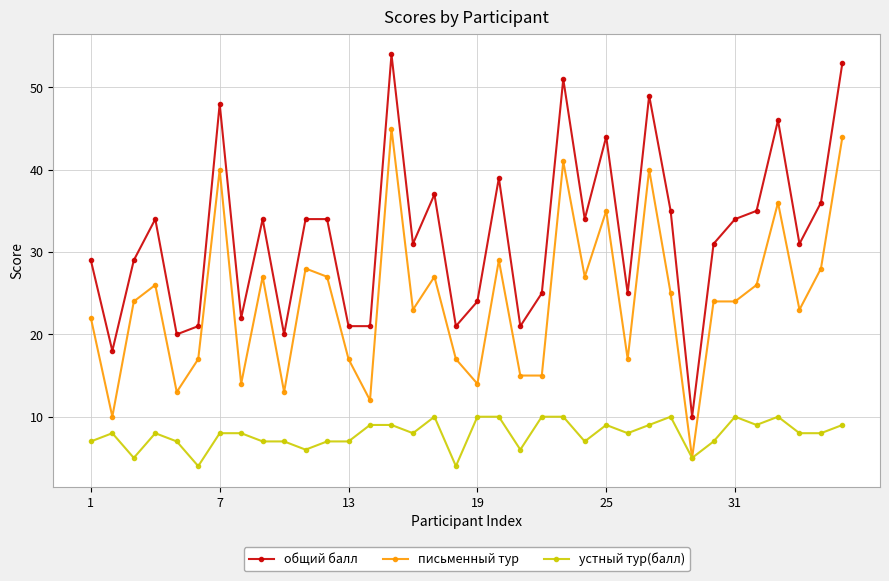

How many lines are shown in the chart?

3